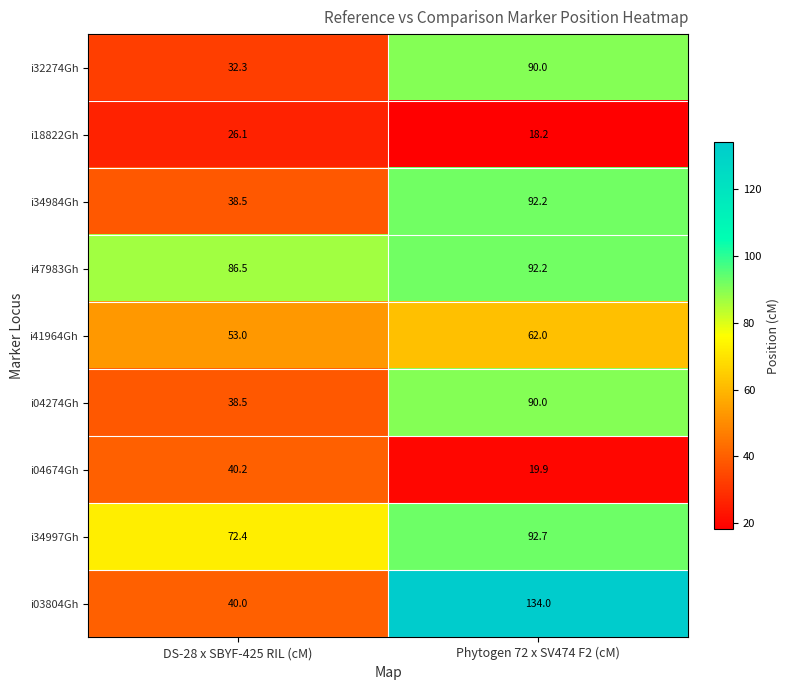

What is the difference between the maximum and minimum values in the i47983Gh series?

5.7